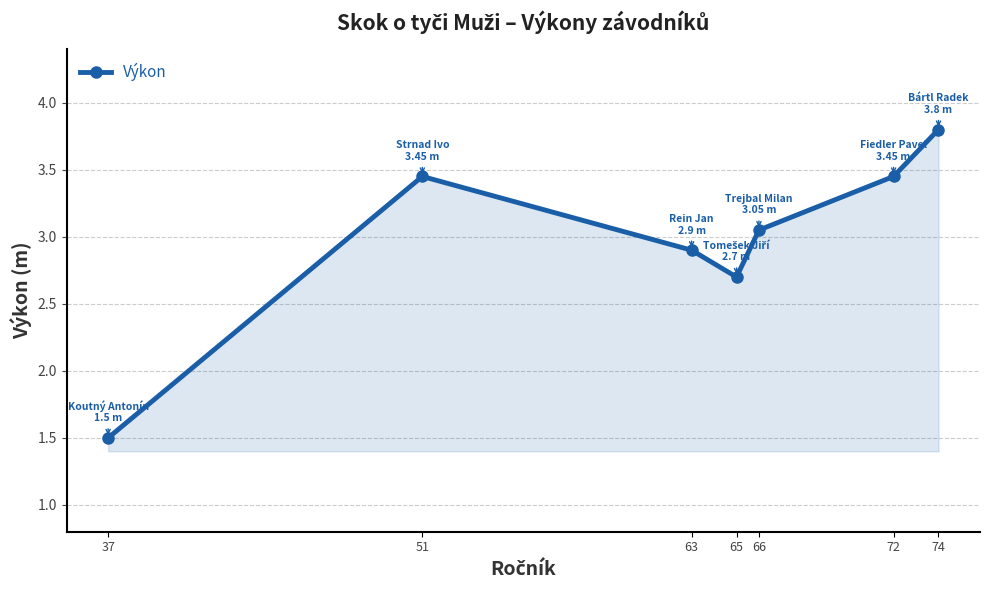

True or false: the data shows 1.5 at 37.

True